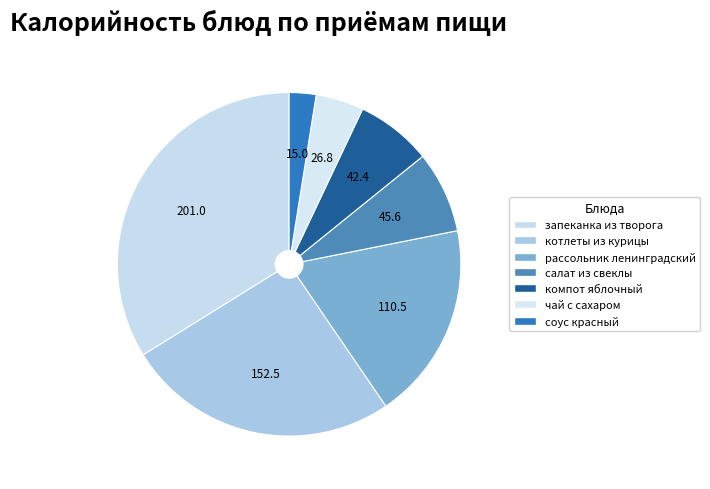

Is there any slice that represents more than half of the pie?

No